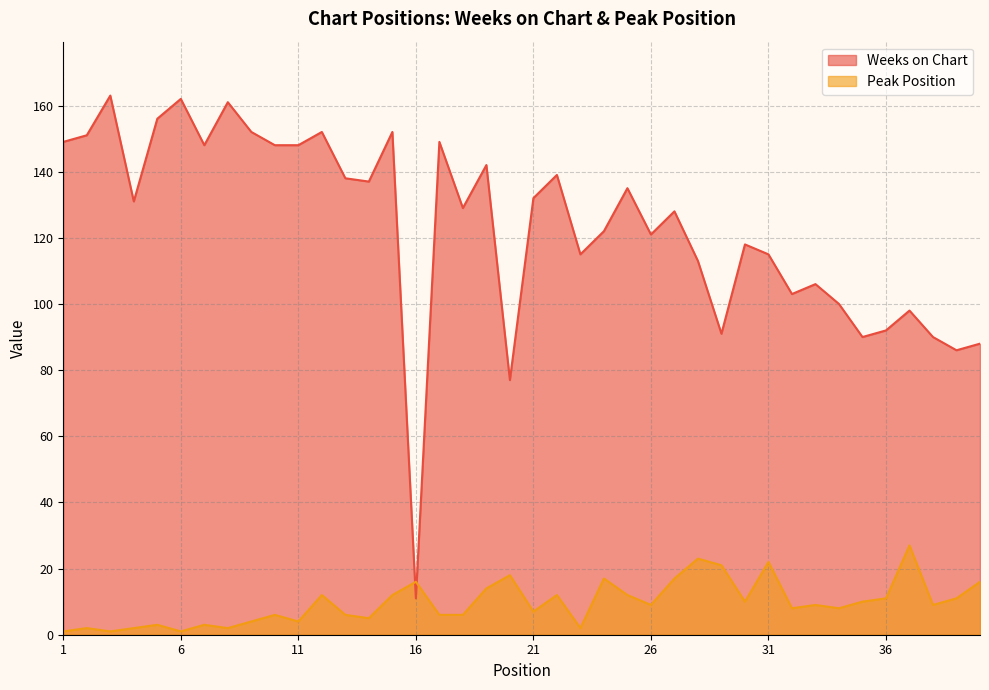

Is it true that Peak Position equals 4 at 9?

True